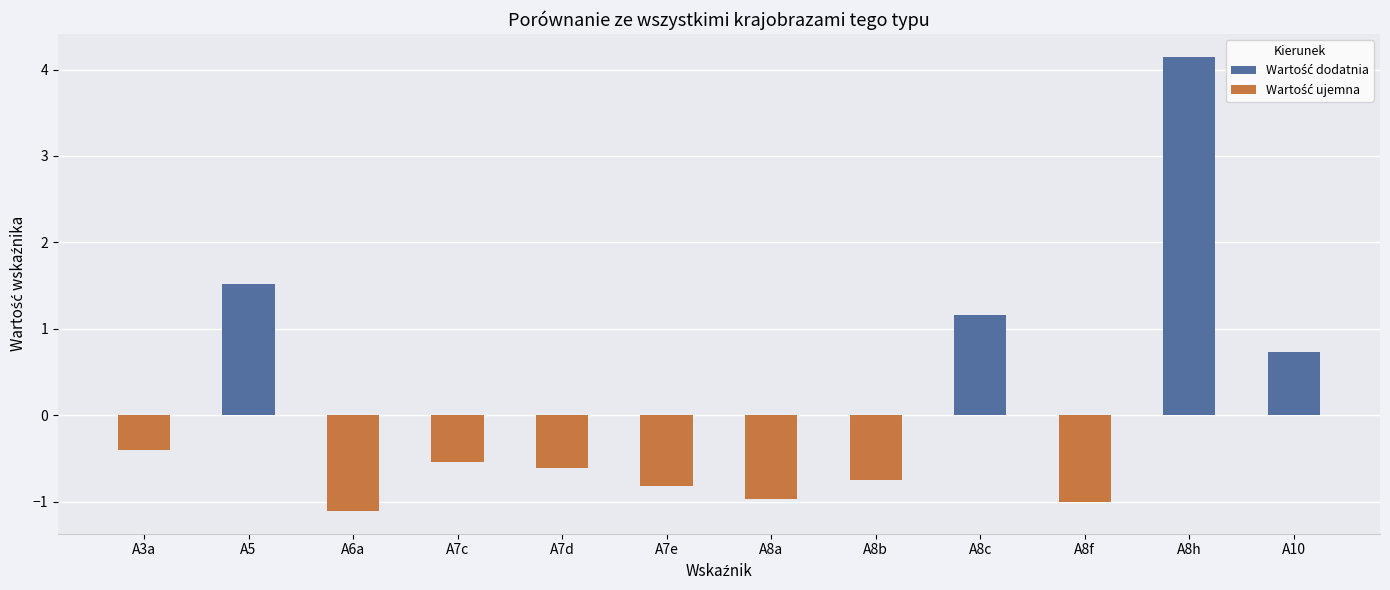

How many bars are there in total?

12